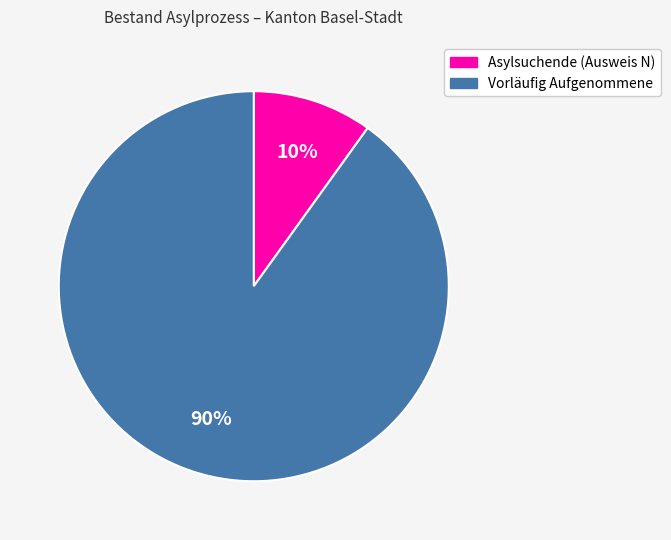

How many slices are in this pie chart?

2